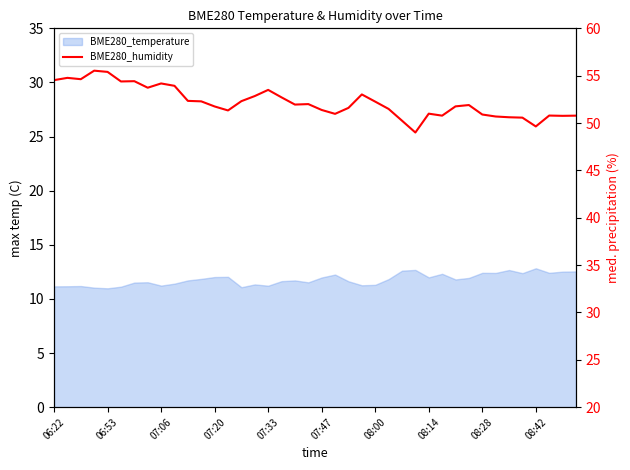

The chart shows a value of 52.9 at 15. True or false?

True